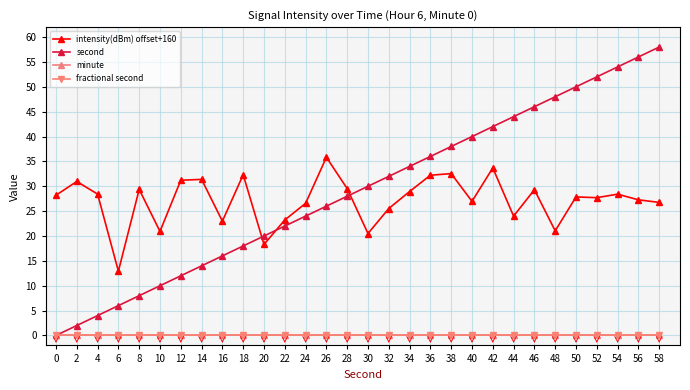

The intensity(dBm) offset+160 series shows 47.2 at 40. True or false?

False